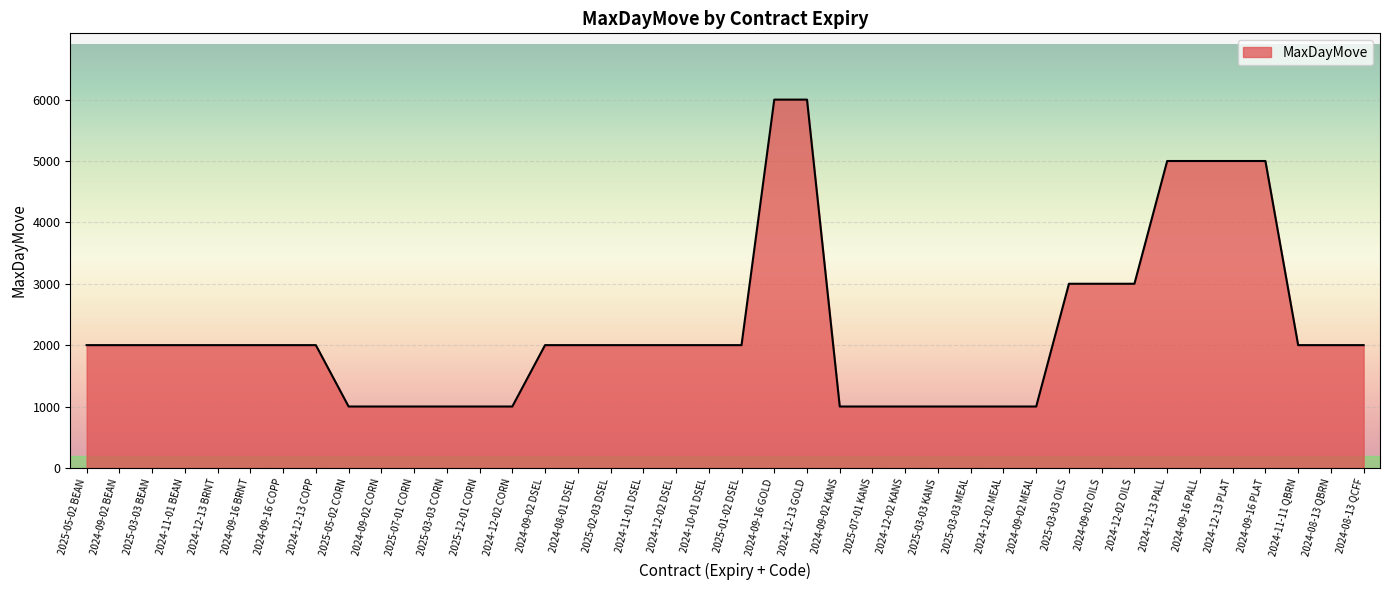

Which has a higher value, 2024-09-02 MEAL or 2024-08-13 QCFF?

2024-08-13 QCFF